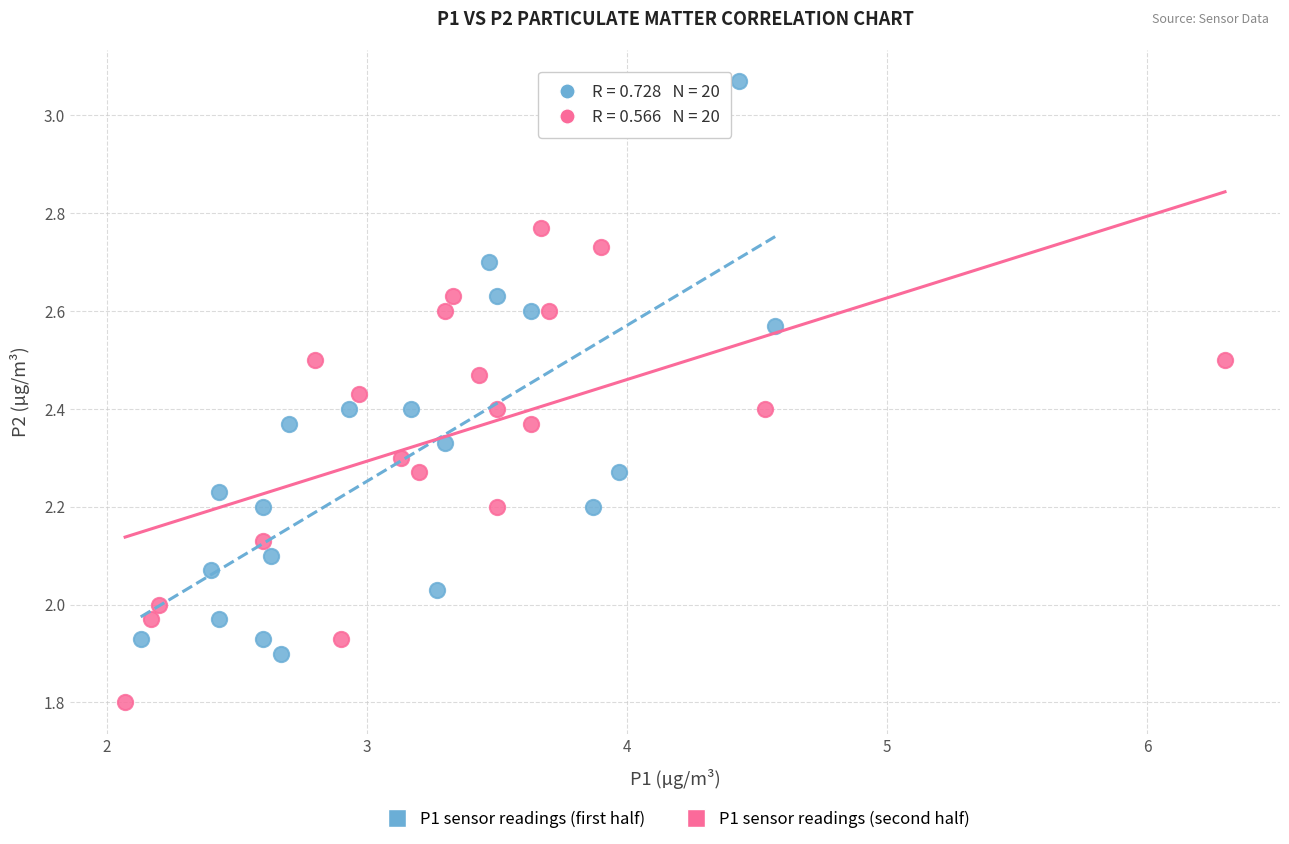

Which series has the widest spread of Y values?

P1 sensor readings (first half)